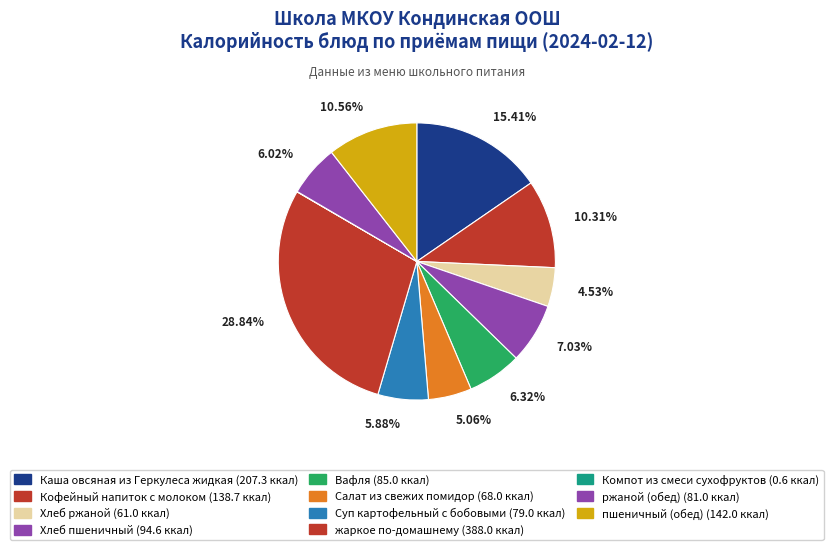

Which category has the smallest portion of the pie?

Компот из смеси сухофруктов